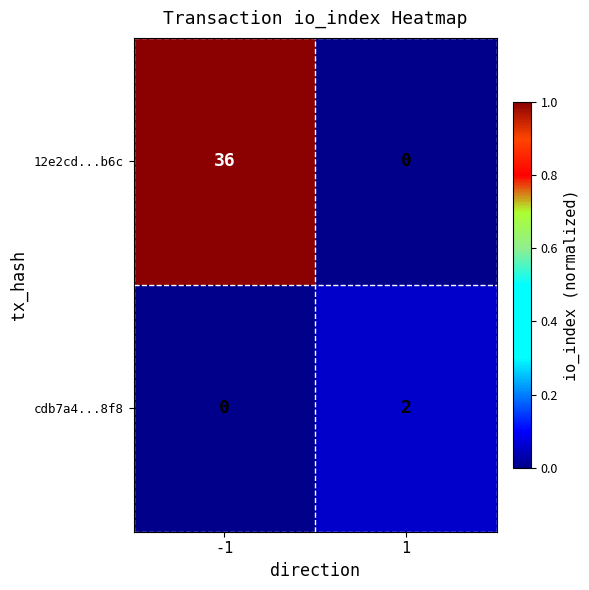

Rank the series by their average value, from lowest to highest.

cdb7a4...8f8, 12e2cd...b6c